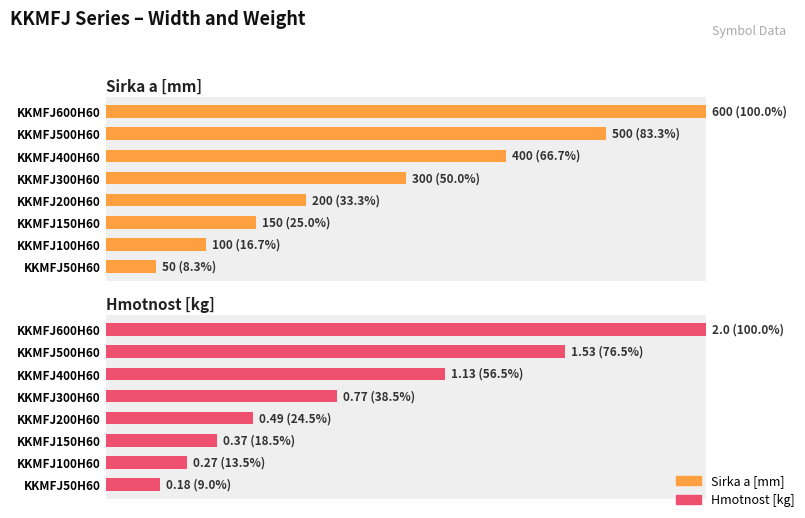

List the labels in order of Sirka a [mm] value, largest first.

7, 6, 5, 4, 3, 2, 1, 0